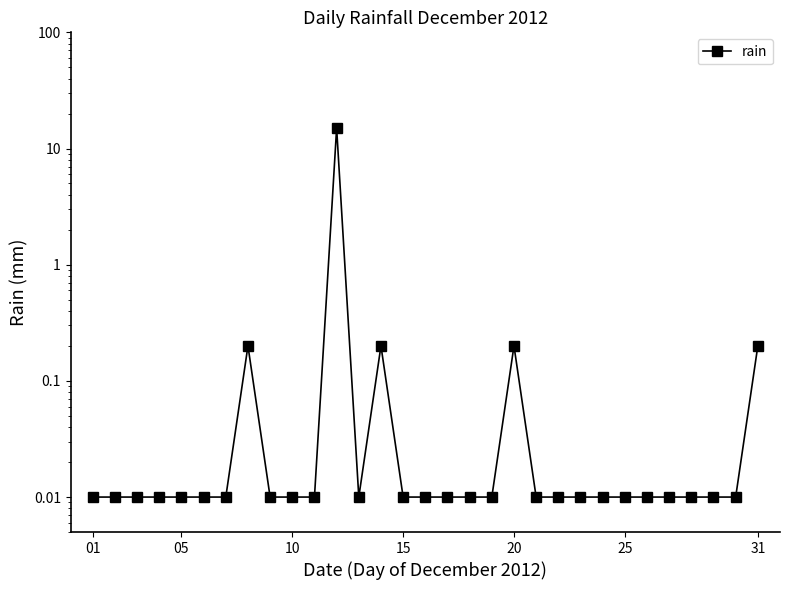

Does the chart have visible grid lines?

No